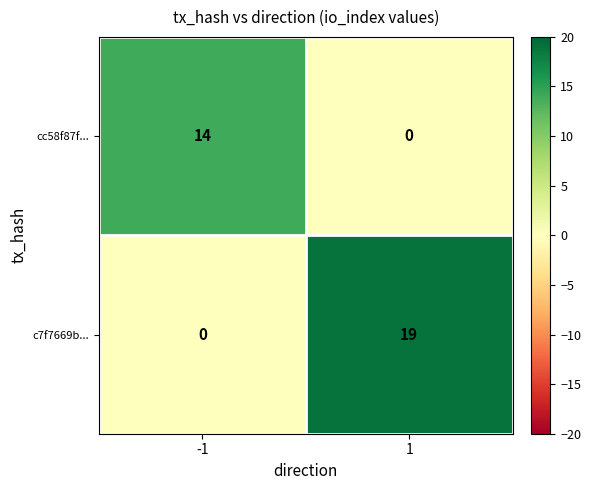

What is the spread (max minus min) of values at 1?

19